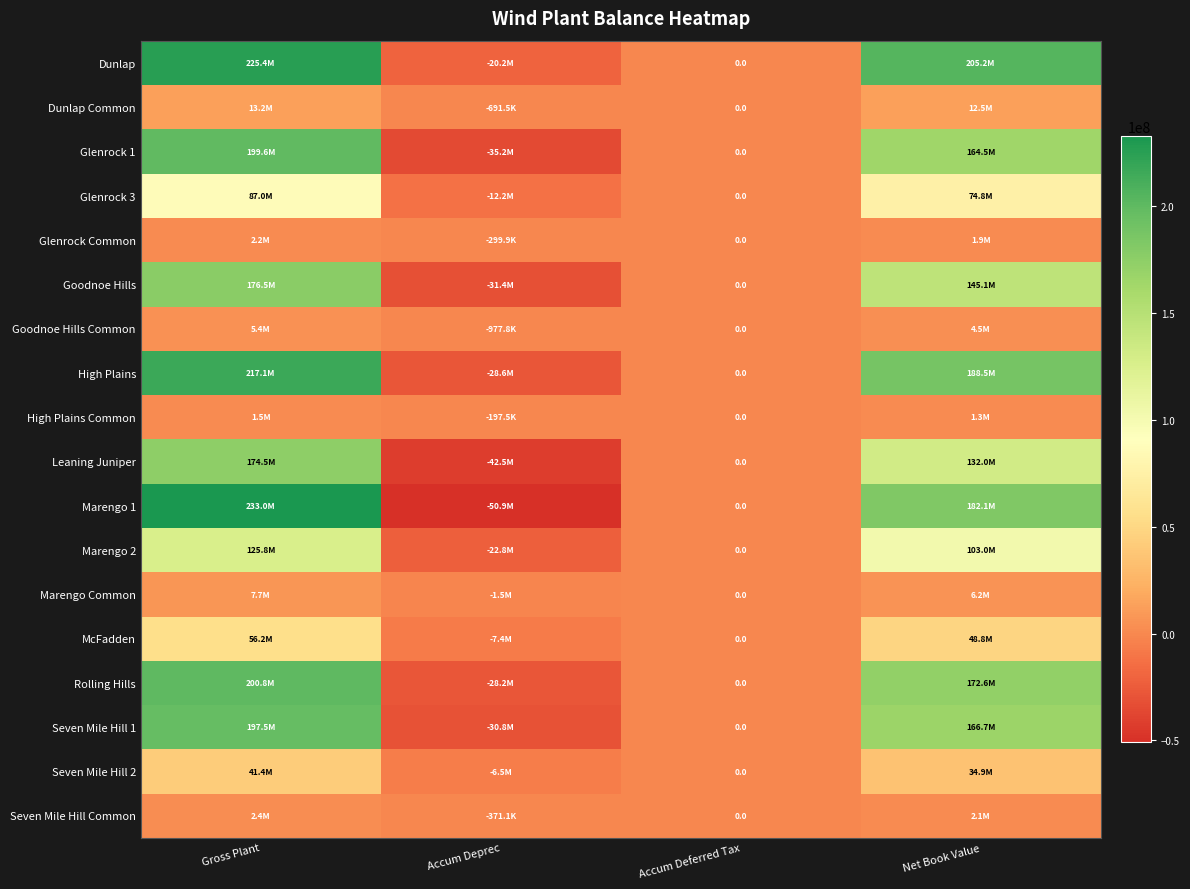

What is the minimum value for Seven Mile Hill Common?

-371108.8